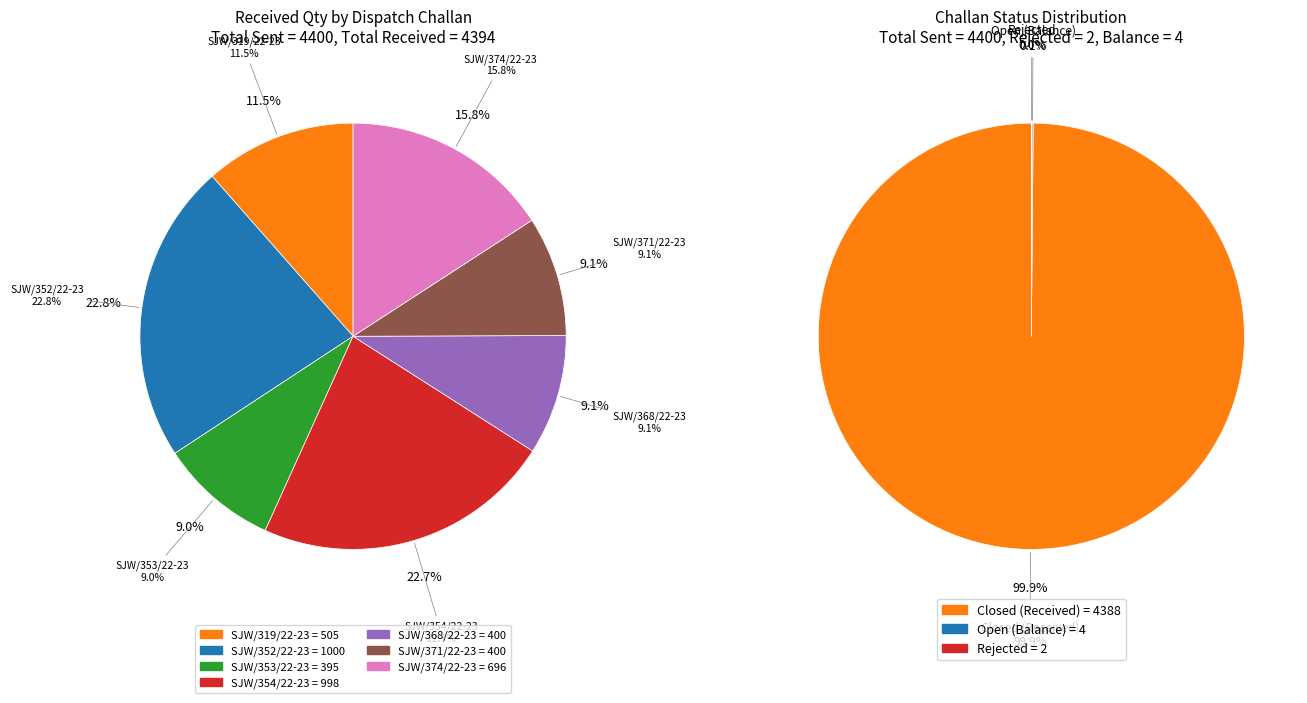

The 7 slice represents 44% of the pie. True or false?

False